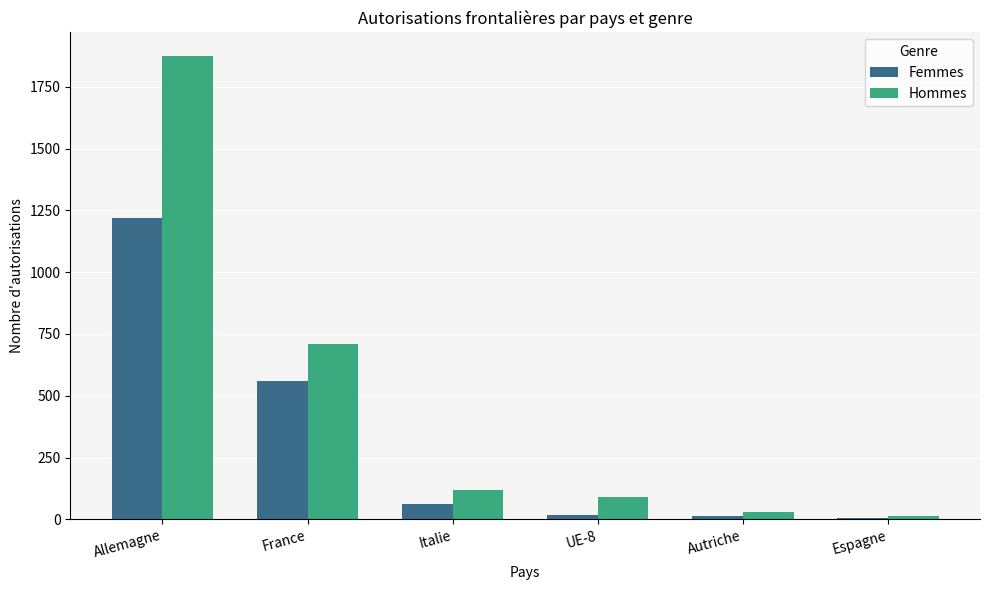

List the series in order of their overall mean, highest first.

Hommes, Femmes